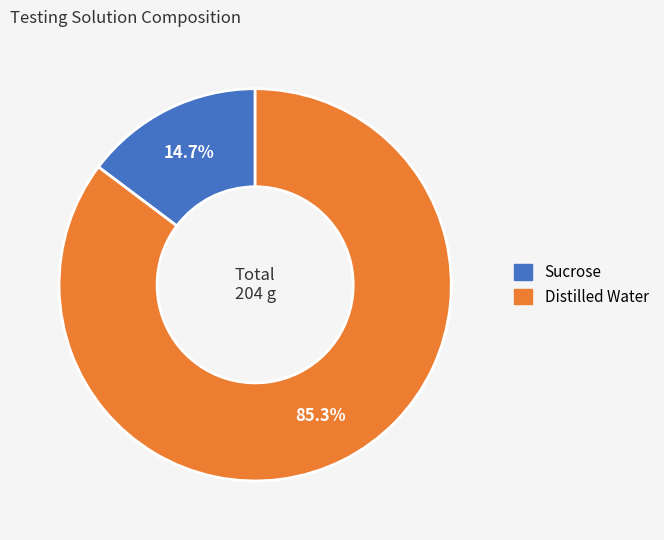

Combined, what portion of the pie is Distilled Water and Sucrose?

100.0%